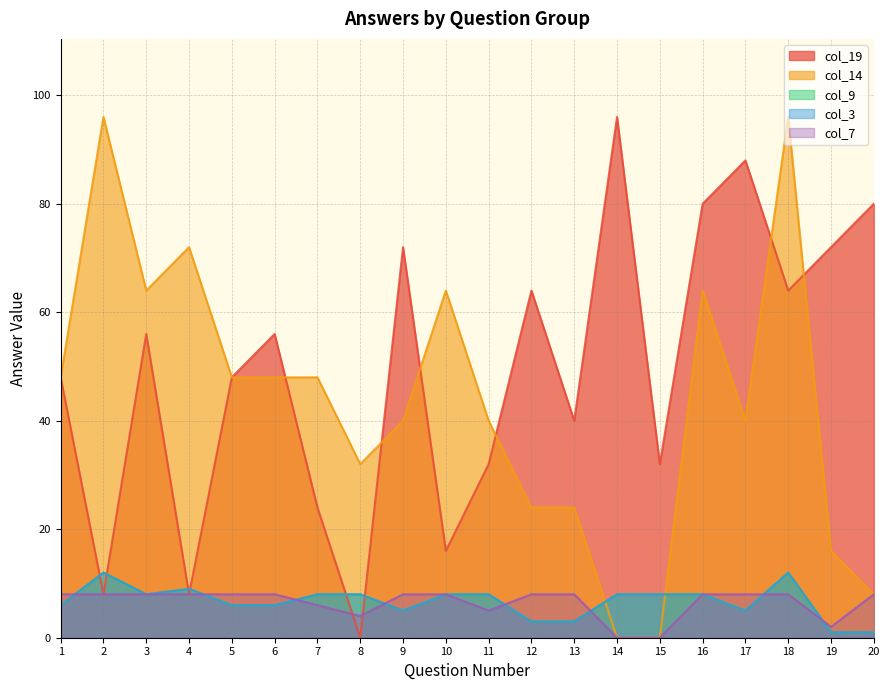

How many data points in col_3 are less than 8?

9